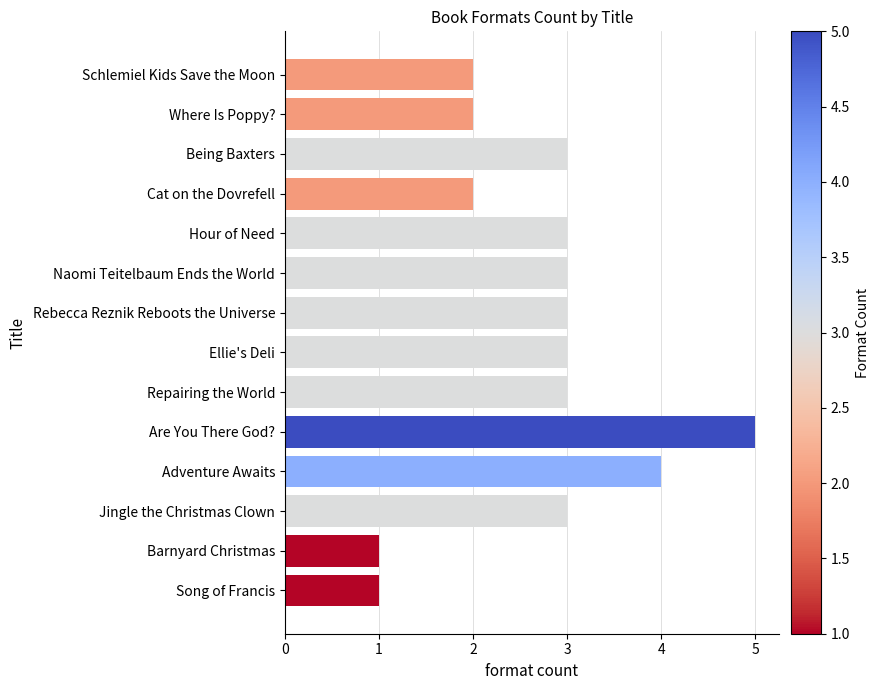

Between Schlemiel Kids Save the Moon and Repairing the World, which is larger?

Repairing the World